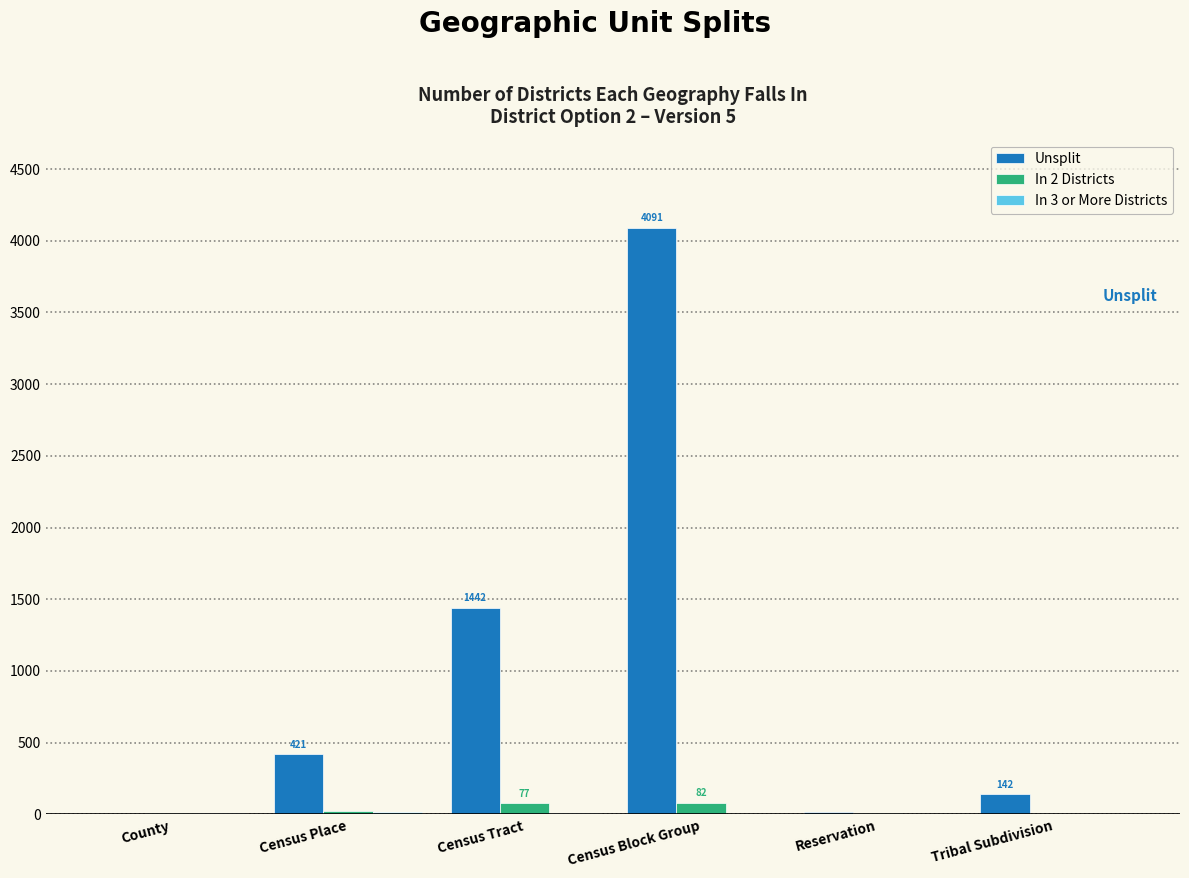

True or false: Unsplit has a value of 2342 at Census Block Group.

False